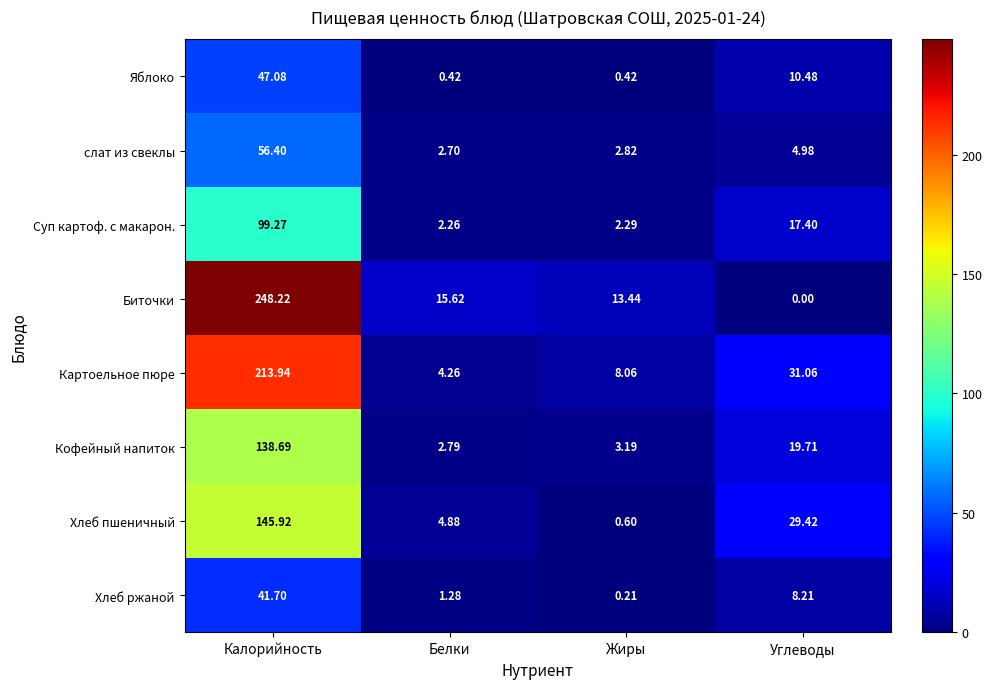

At which category does the chart reach its peak across all series?

Калорийность